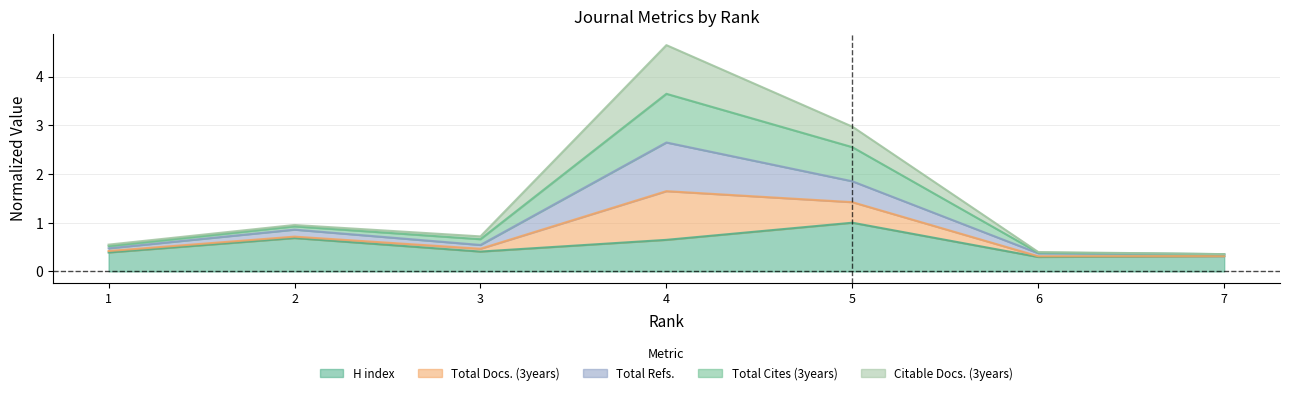

True or false: H index has a value of 0.4 at 3.

True